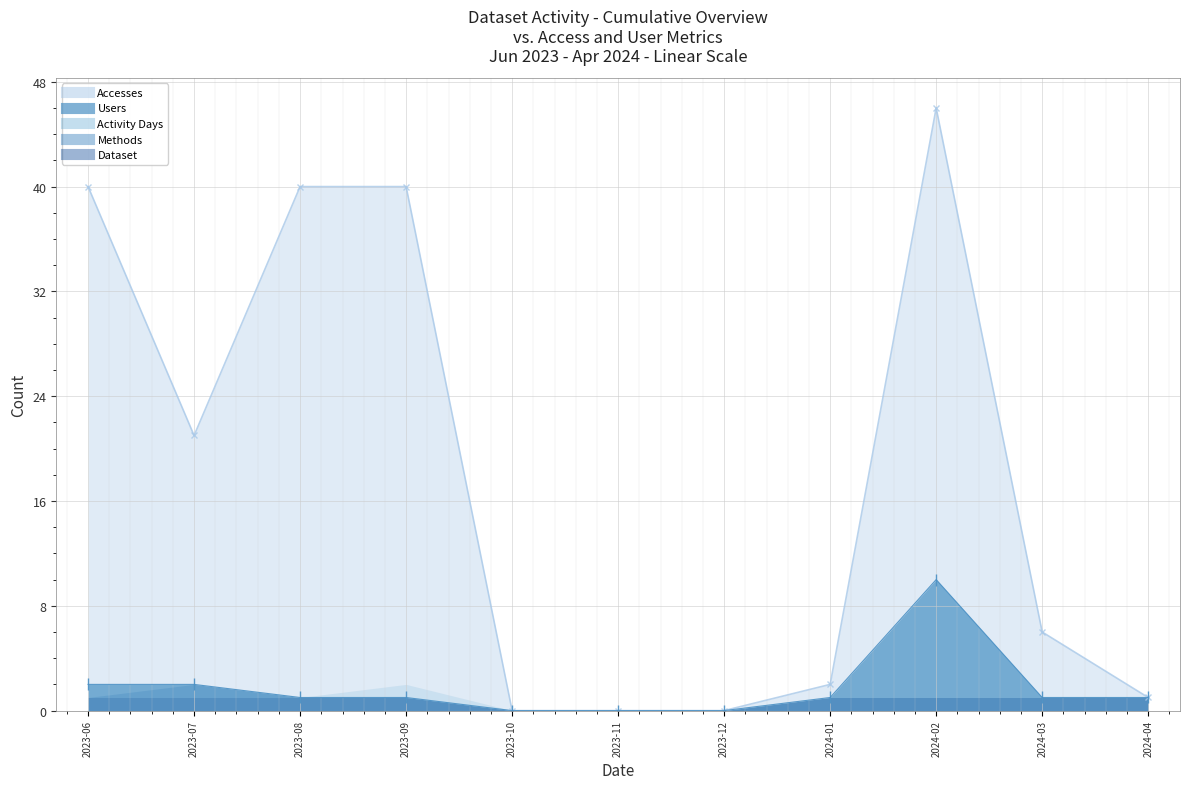

List the labels in order of Dataset value, smallest first.

2023-10, 2023-11, 2023-12, 2023-06, 2023-07, 2023-08, 2023-09, 2024-01, 2024-02, 2024-03, 2024-04